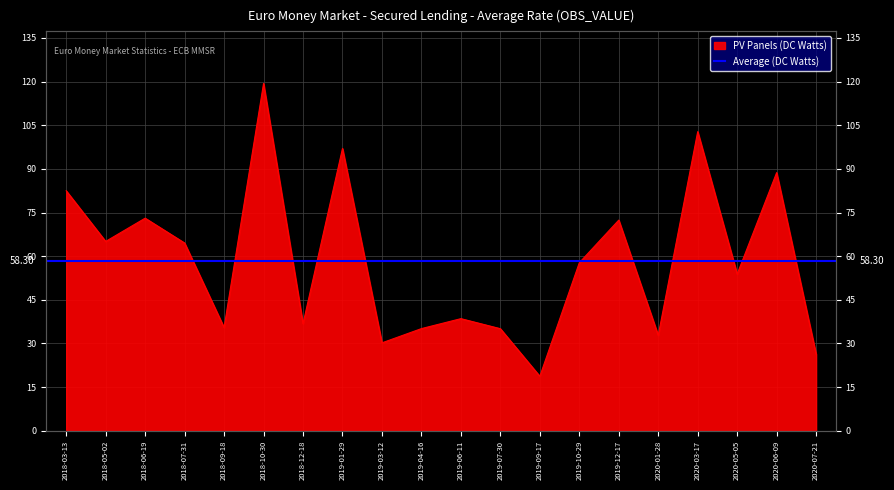

Approximately how many times larger is the value at 2020-03-17 compared to 2018-06-19?

1.4